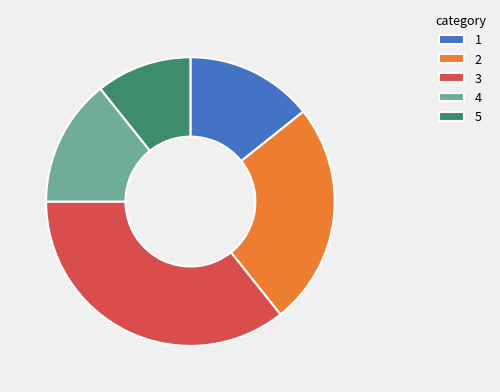

Combined, do 4 and 5 account for over 50%?

No